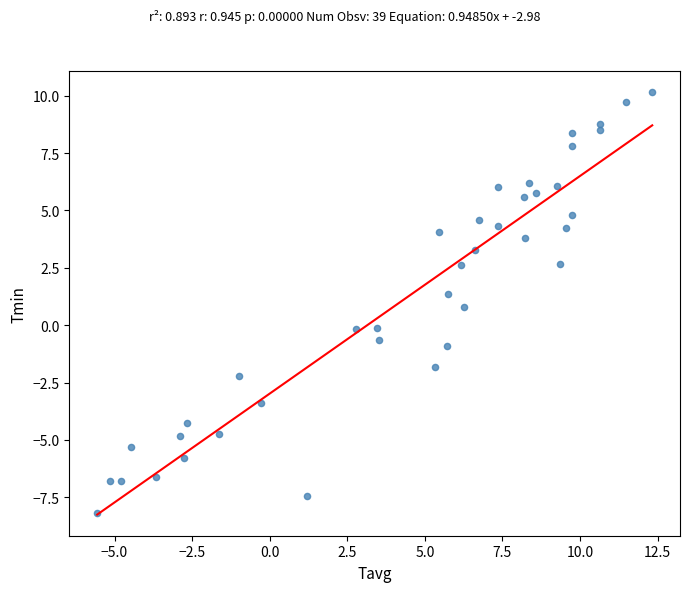

What is the range of X values (max minus min)?

17.9